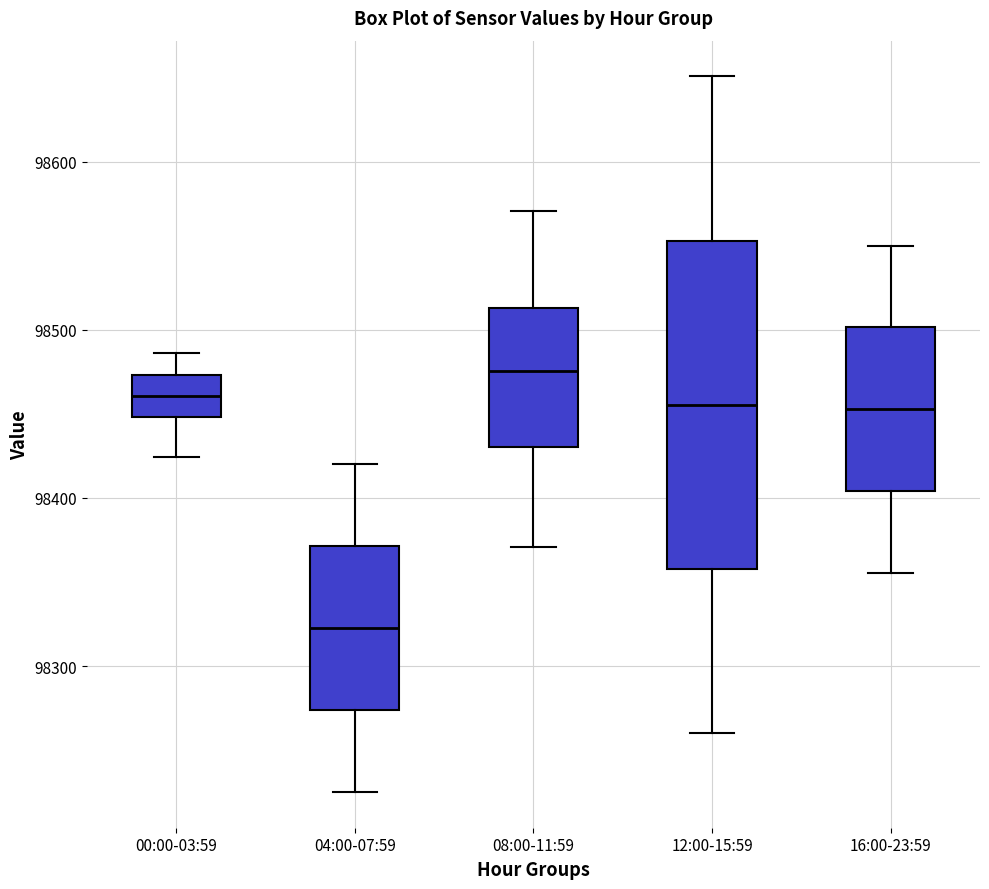

Comparing the boxes themselves (not the whiskers), which one is the tallest?

12:00-15:59